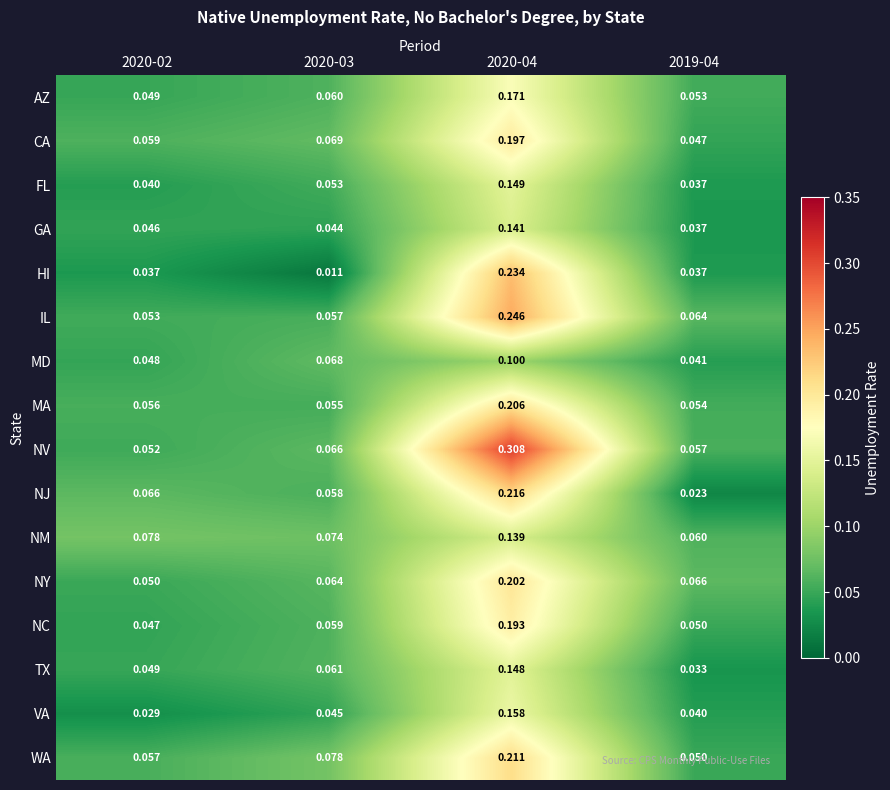

How many categories are shown in the chart?

4